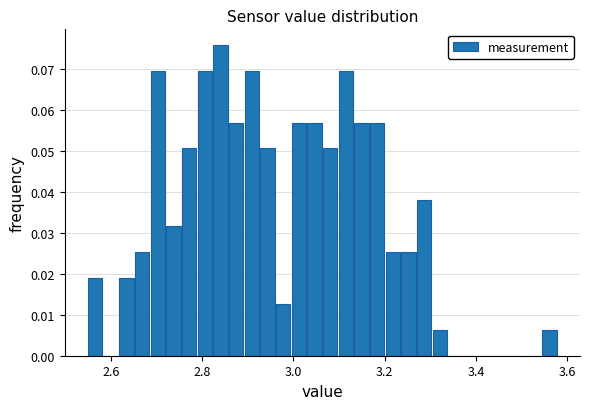

Around what value on the x-axis is the tallest bar? Give the approximate position of its centre, as read against the axis.

2.84